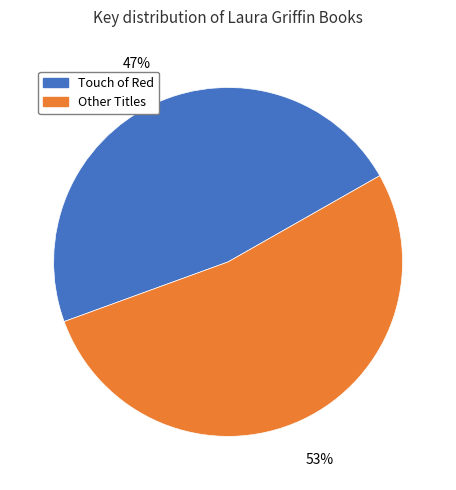

Do Touch of Red and Other Titles together represent more than half of the pie?

Yes